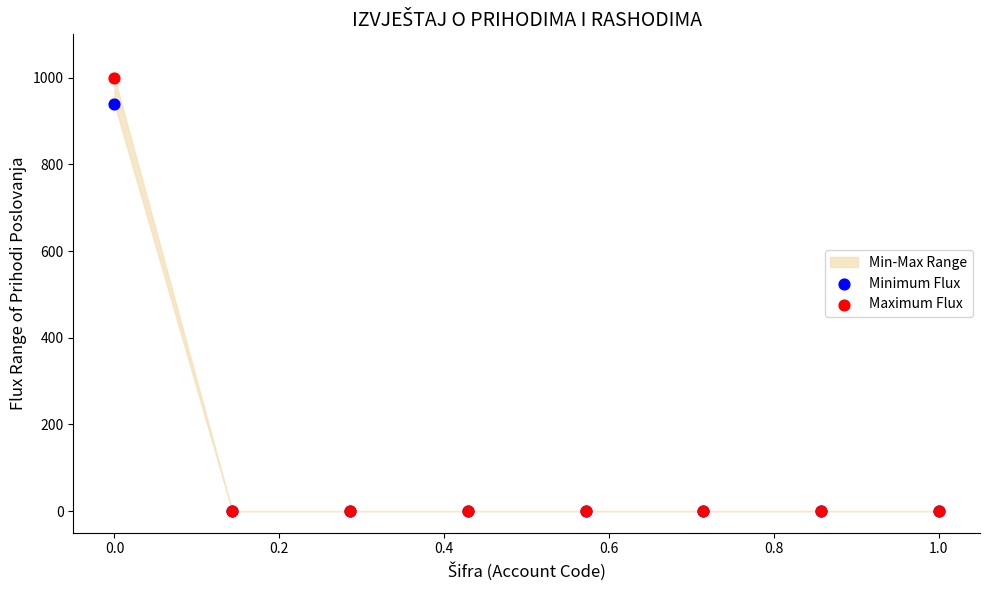

Which series has the largest Y range (max minus min)?

Maximum Flux